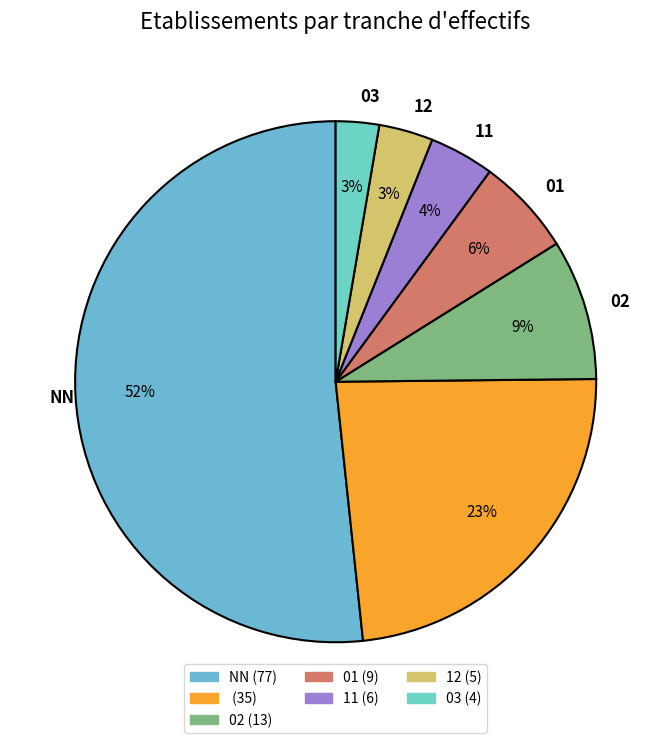

Does any single category account for the majority?

Yes